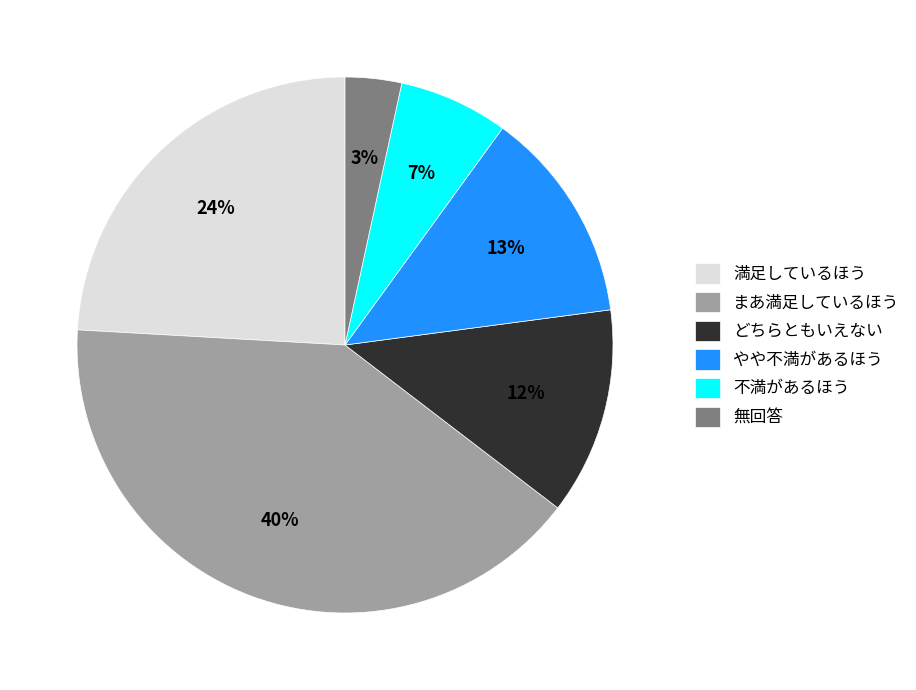

Between まあ満足しているほう and やや不満があるほう, which is larger?

まあ満足しているほう